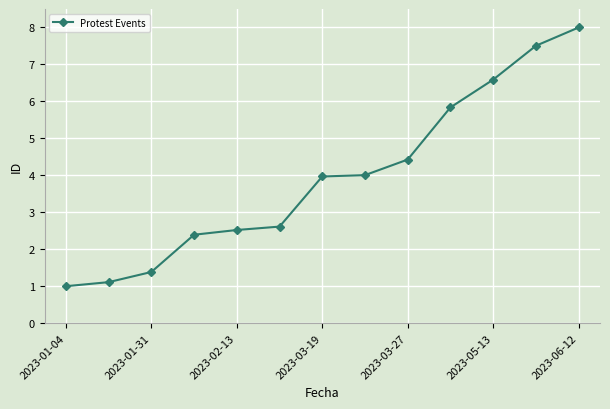

Reading right to left, extract all data points from this chart.

8.0	7.5	6.6	5.8	4.4	4.0	4.0	2.6	2.5	2.4	1.4	1.1	1.0